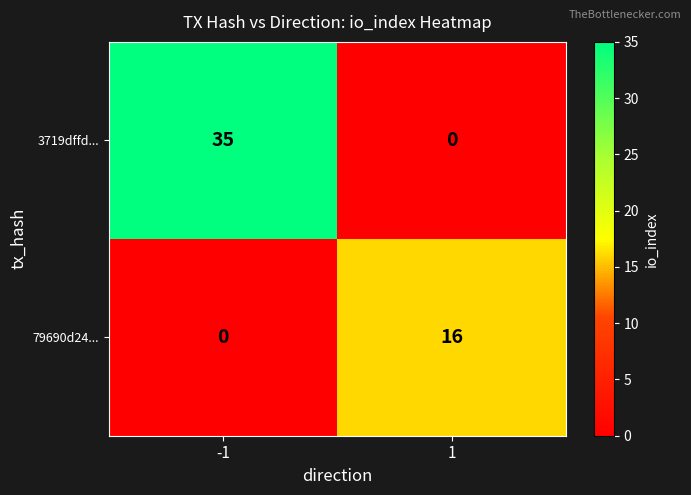

Is it true that 79690d24... equals -9 at -1?

False